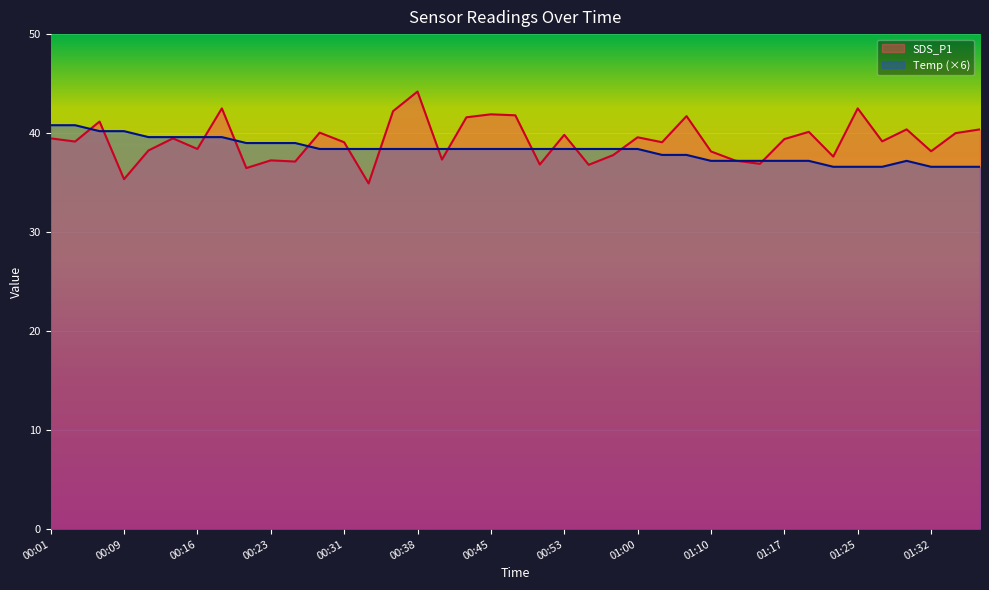

How many lines are shown in the chart?

2